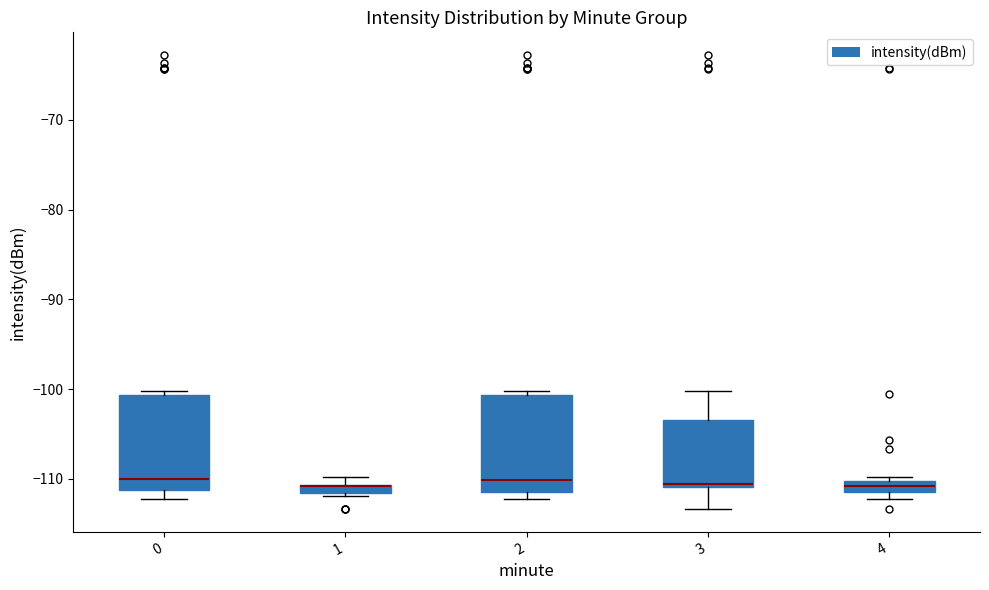

Where is the lower edge of the box at x = 3 on the y-axis? The values are not printed on the chart, so give them approximately, as read against the axis.

-111